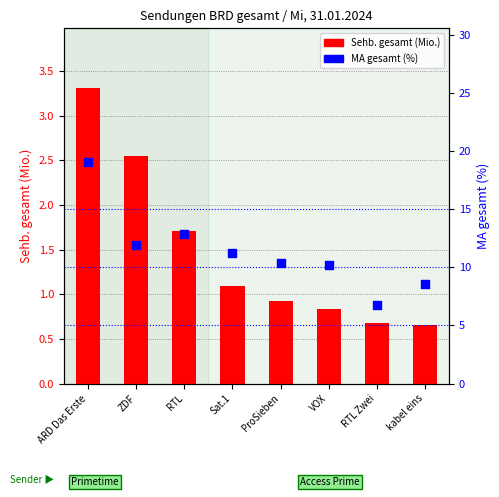

Is the value of MA gesamt (%) at VOX greater than the value of Sehb. gesamt (Mio.) at ZDF?

Yes